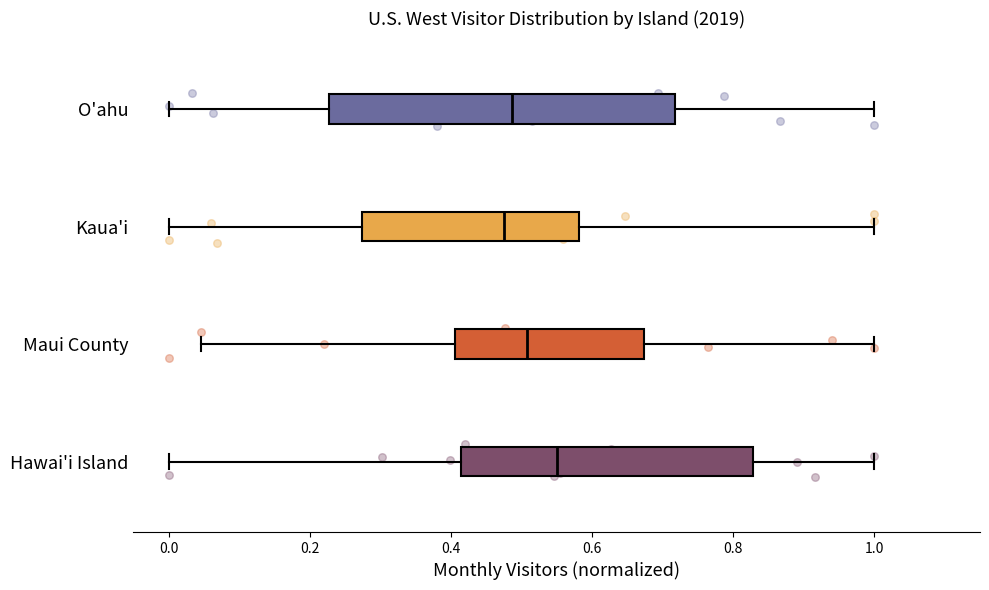

Reading bottom to top, transcribe this box plot: for each box, give where its median line is, the range the box spans, and where its two whiskers end, as read against the x-axis. The values are not printed on the chart, so give them approximately, as read against the axis.

Hawai'i Island: median 0.56, box 0.42 to 0.82, whiskers 0.00 to 1.00
Maui County: median 0.50, box 0.40 to 0.68, whiskers 0.04 to 1.00
Kaua'i: median 0.48, box 0.28 to 0.58, whiskers 0.00 to 1.00
O'ahu: median 0.48, box 0.22 to 0.72, whiskers 0.00 to 1.00